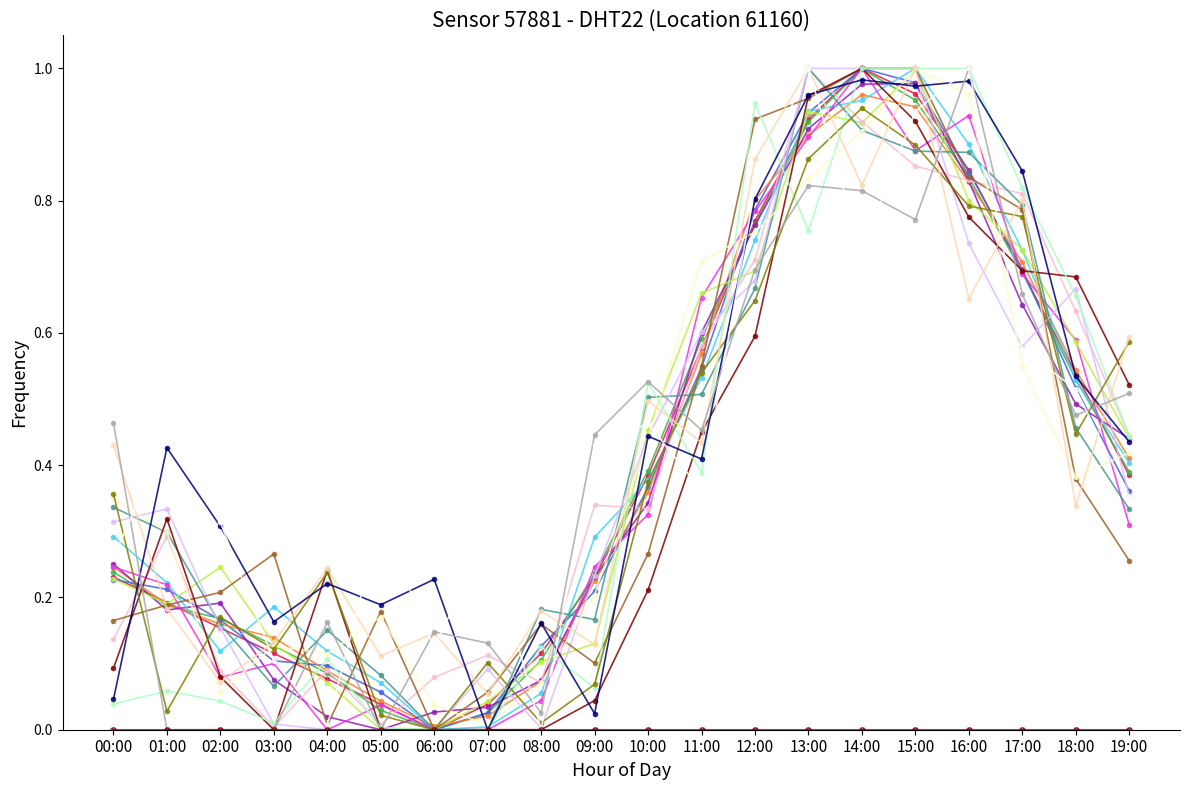

Count the number of categories in the chart.

20